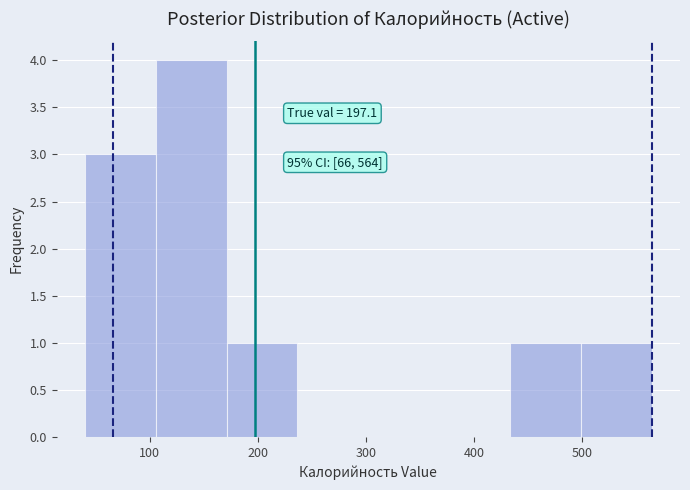

Over which range of the x-axis is the bar tallest?

110 to 170